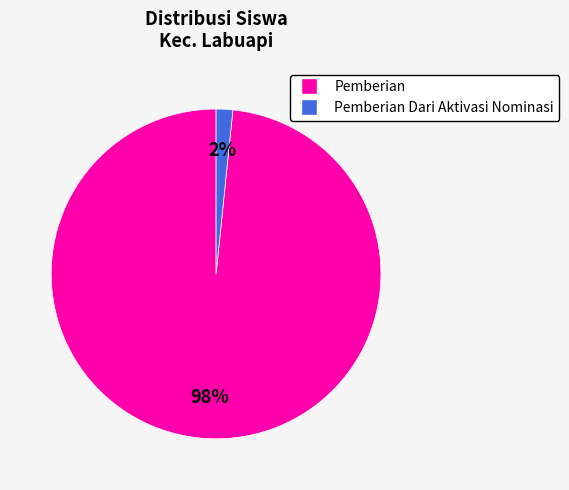

Is there a majority slice in this chart?

Yes